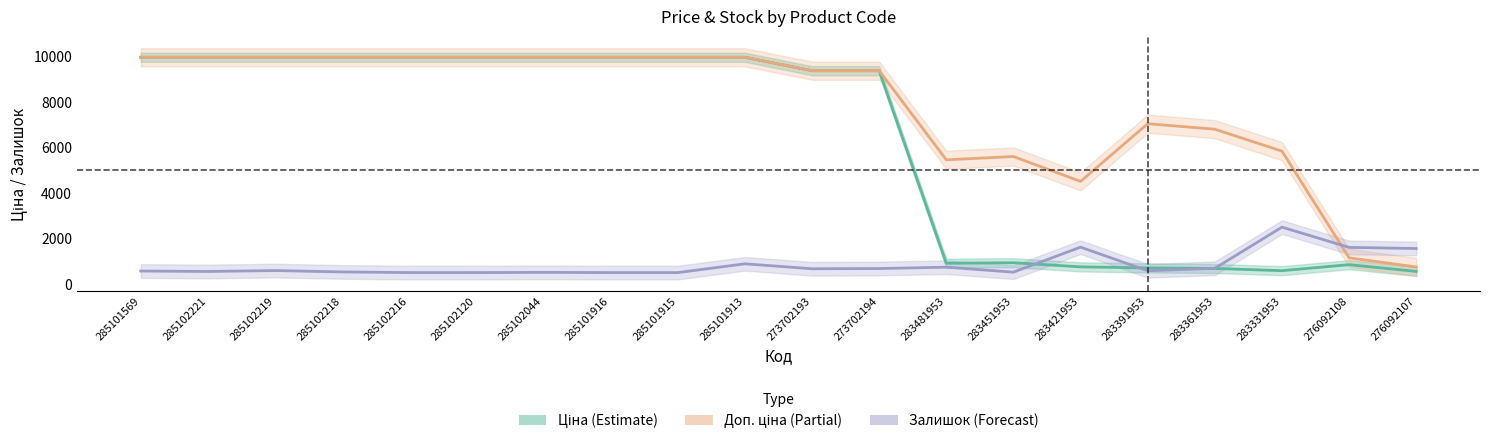

Is the value of Залишок (Forecast) at 276092108 greater than the value of Доп. ціна (Partial) at 285101915?

No